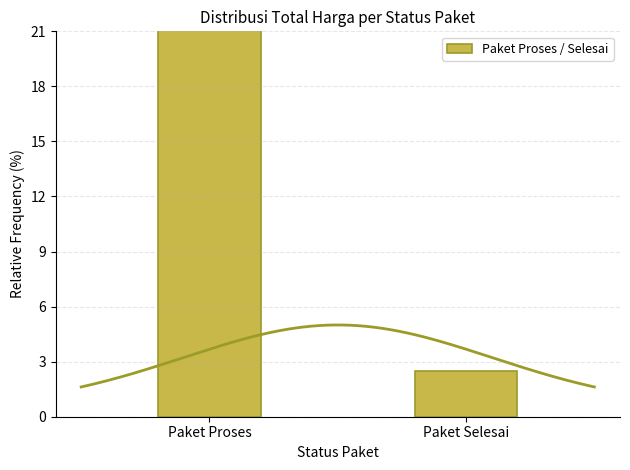

At which category does the chart reach its minimum across all series?

Paket Selesai